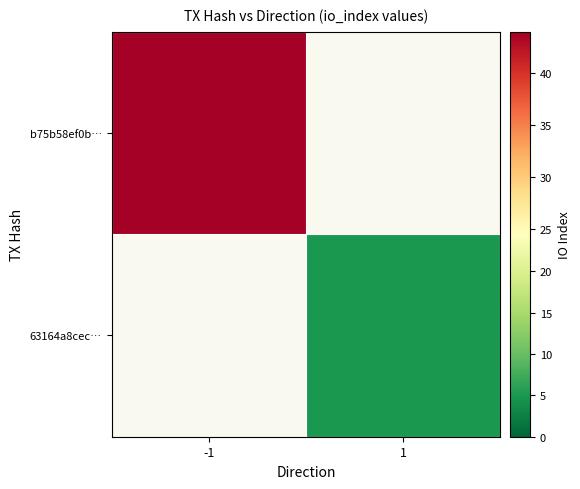

What is the minimum value shown in the chart?

5.0